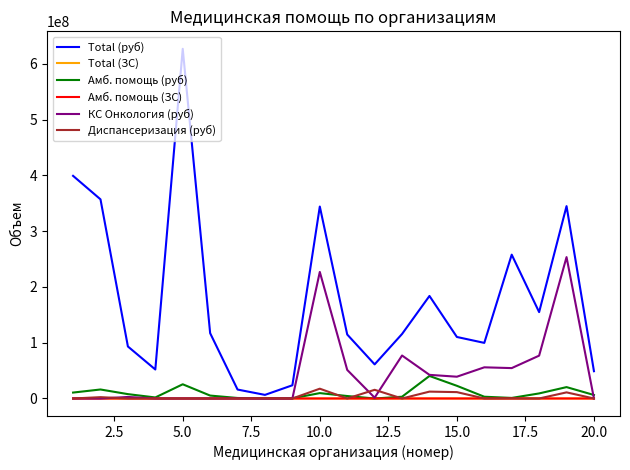

Which series has the widest spread of values?

Total (руб)